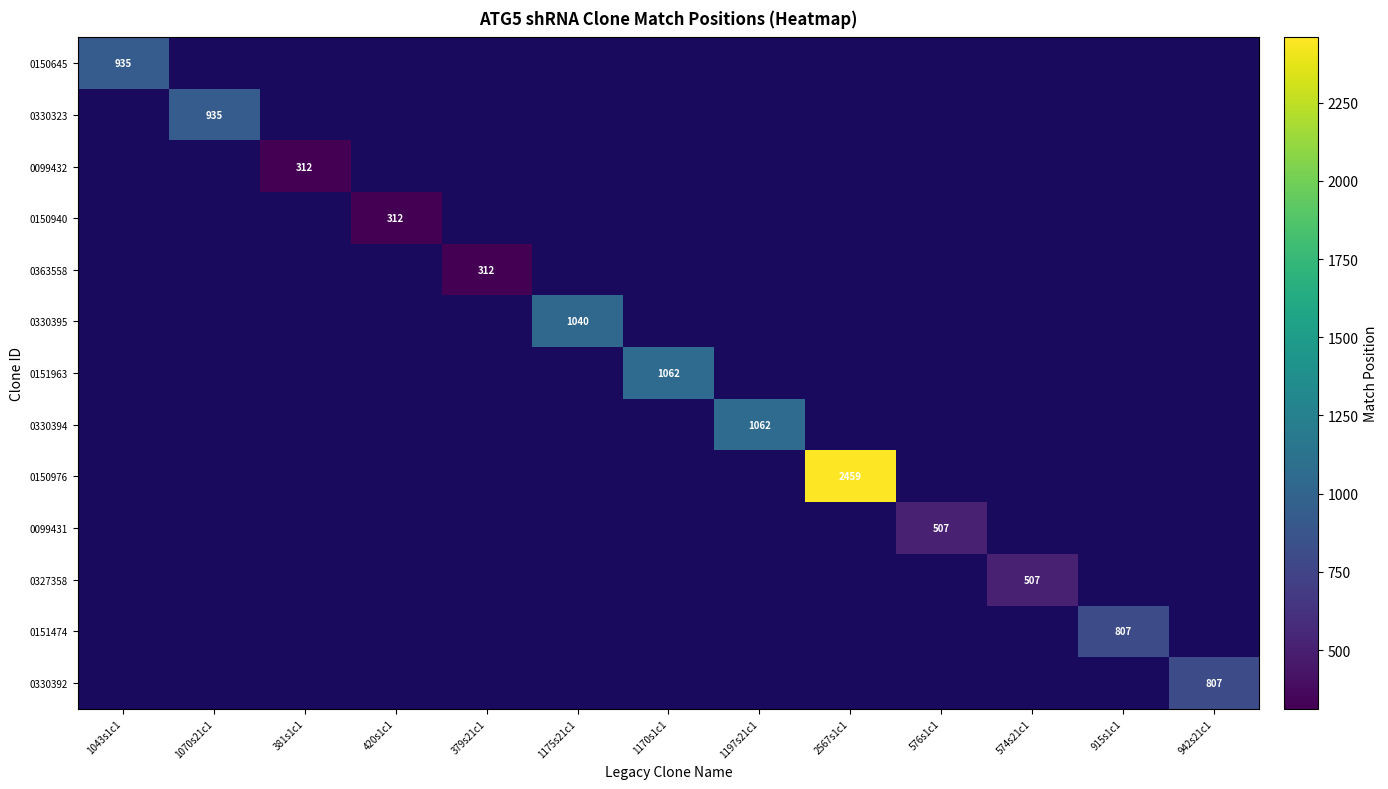

The 0099431 series shows 507 at 576s1c1. True or false?

True